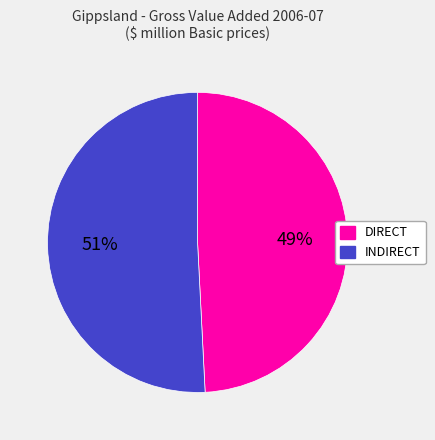

Do DIRECT and INDIRECT together represent more than half of the pie?

Yes